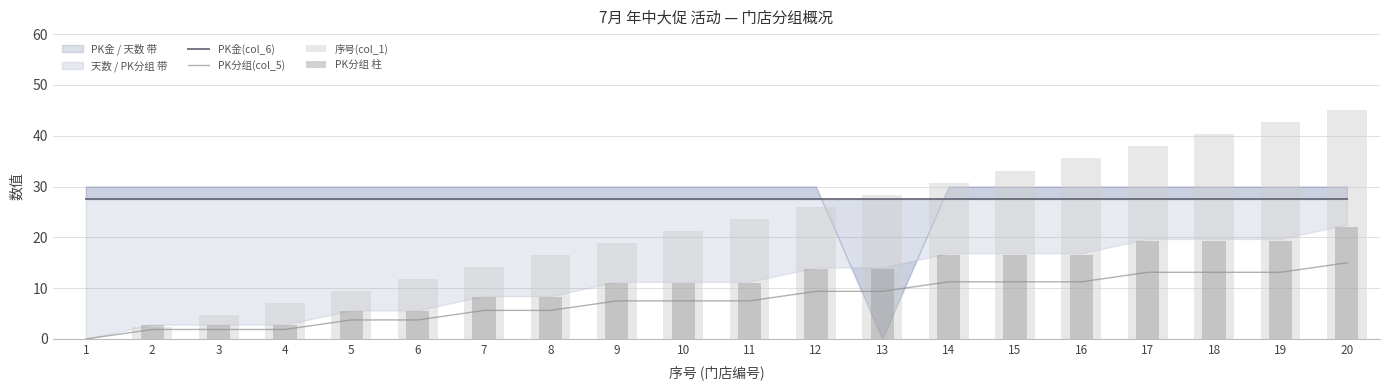

The value of 序号(col_1) at 7 is 14.2. True or false?

True